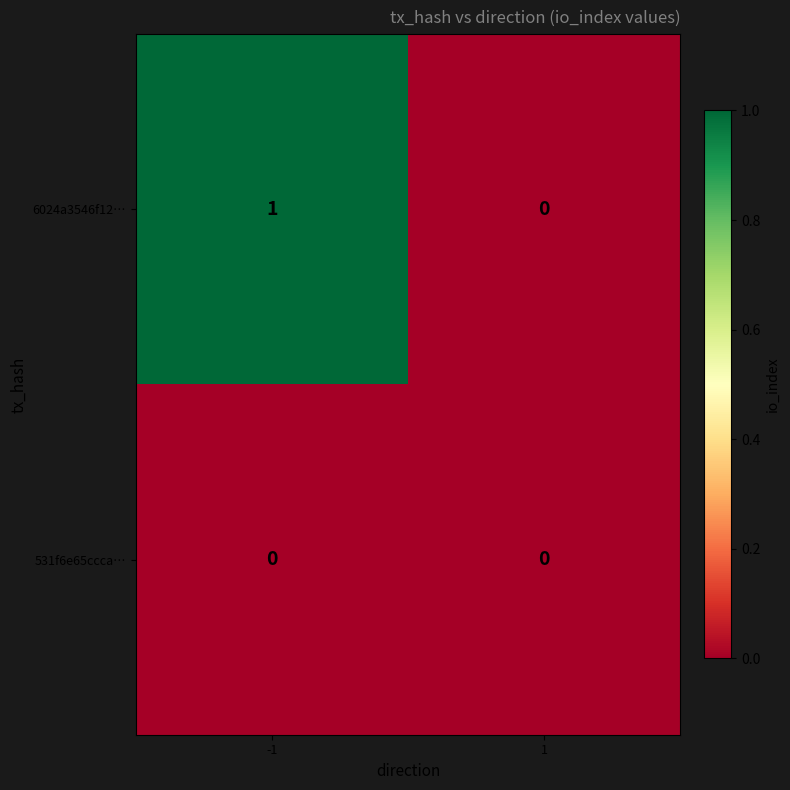

At -1, list the series in order from largest to smallest.

6024a3546f12…, 531f6e65ccca…